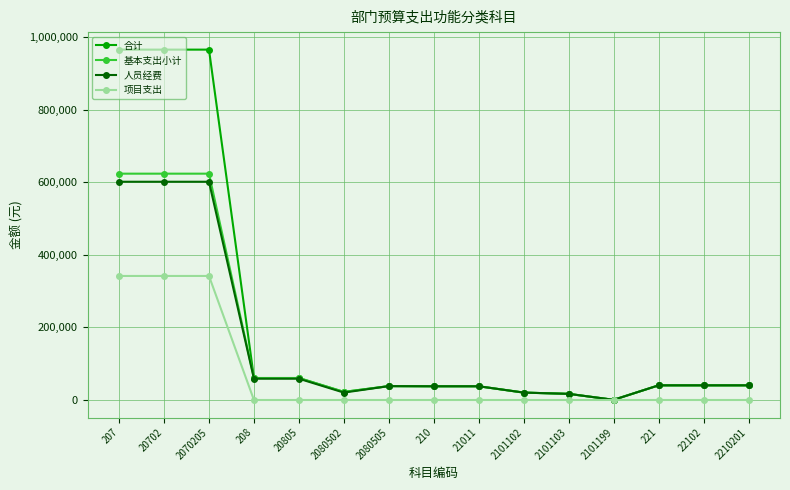

What is the label of the 5th point from the right?

2101103